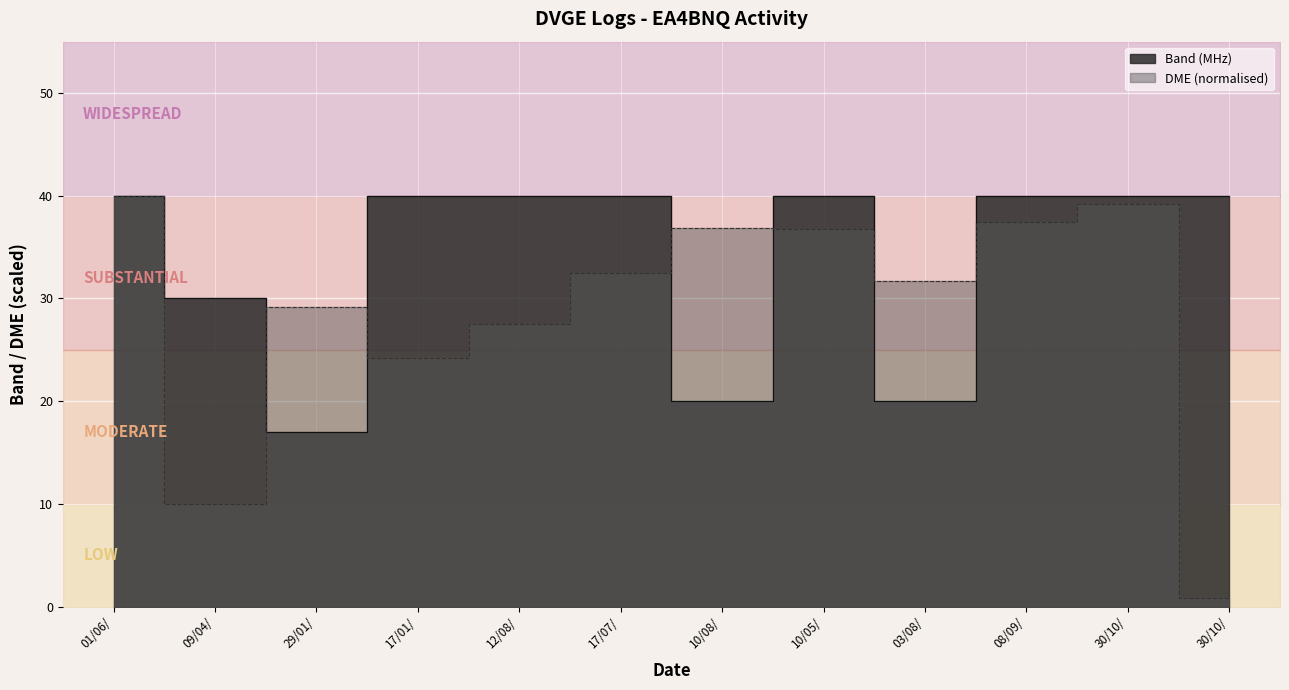

What is the average value of the DME series?

28.8